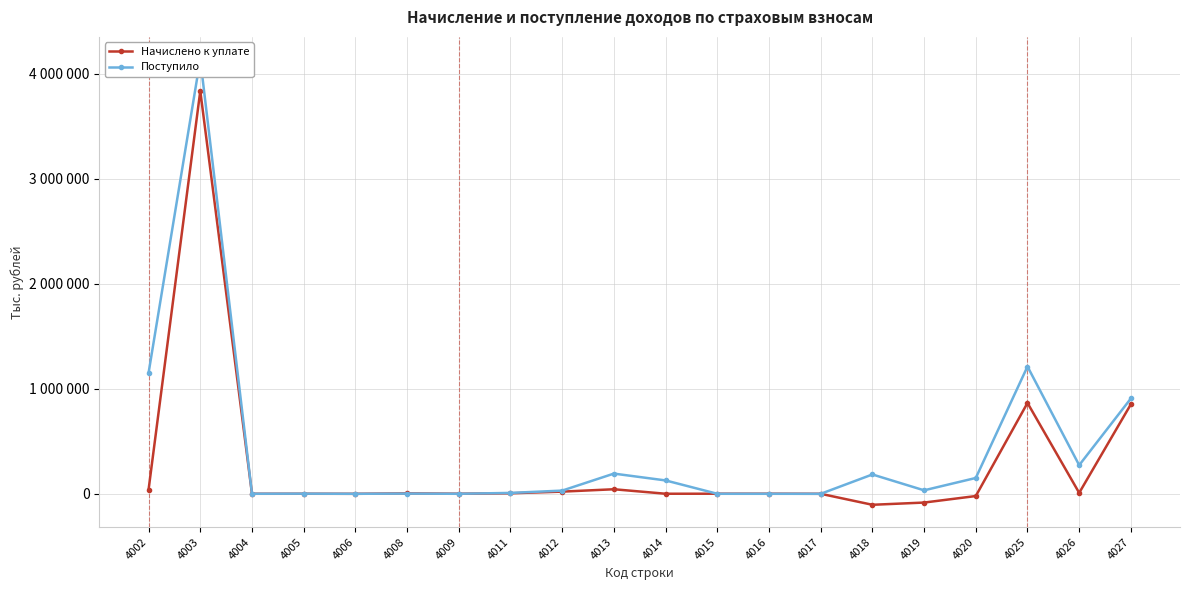

Where is Поступило nearest to the value 2070441?

4025